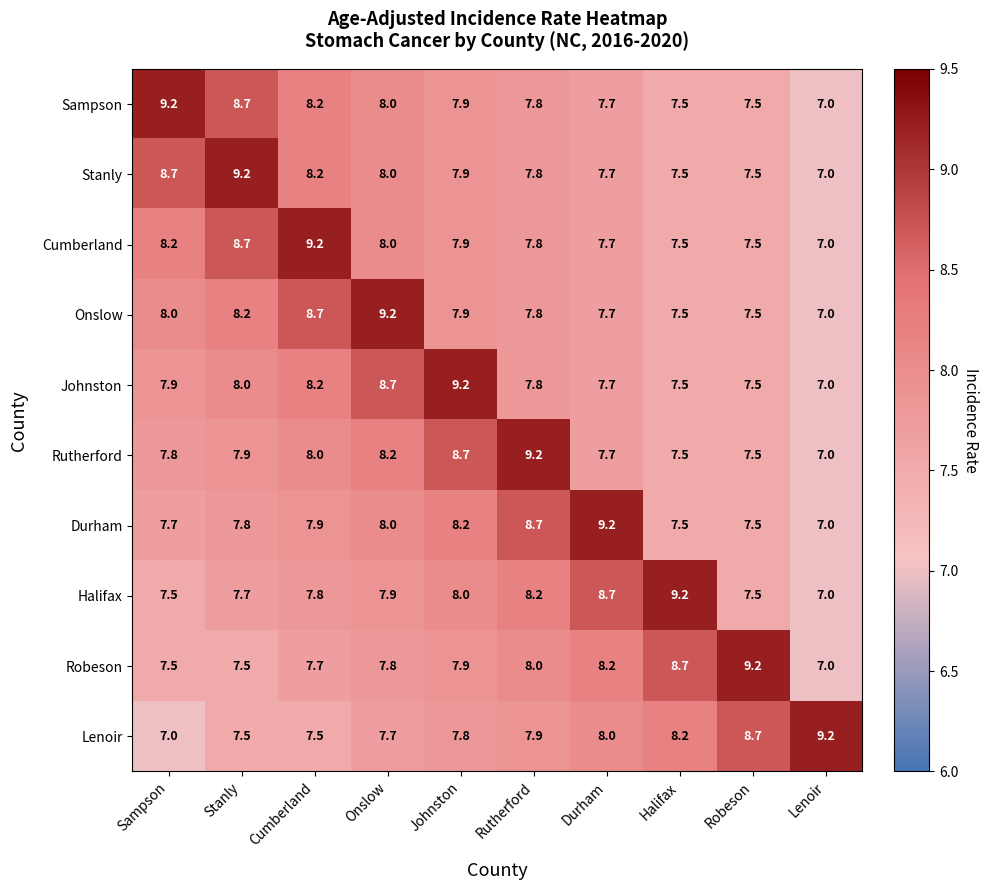

What is the difference between the maximum and second lowest values in the Halifax series?

1.7